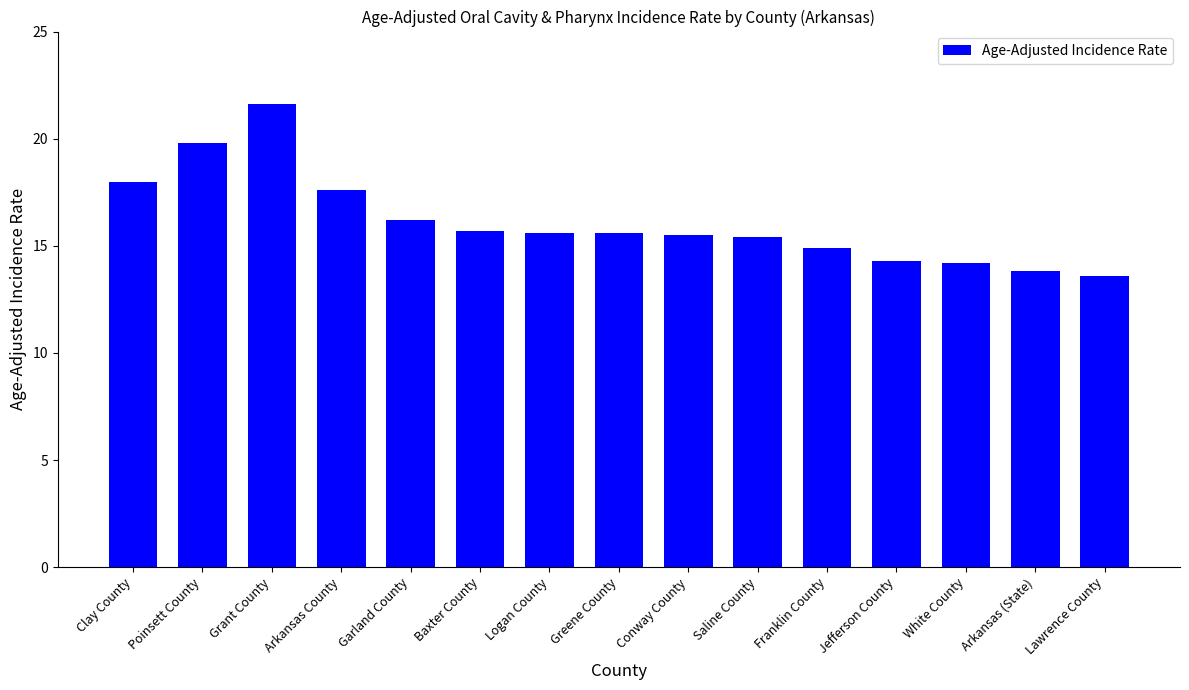

What is the minimum value shown in the chart?

13.6